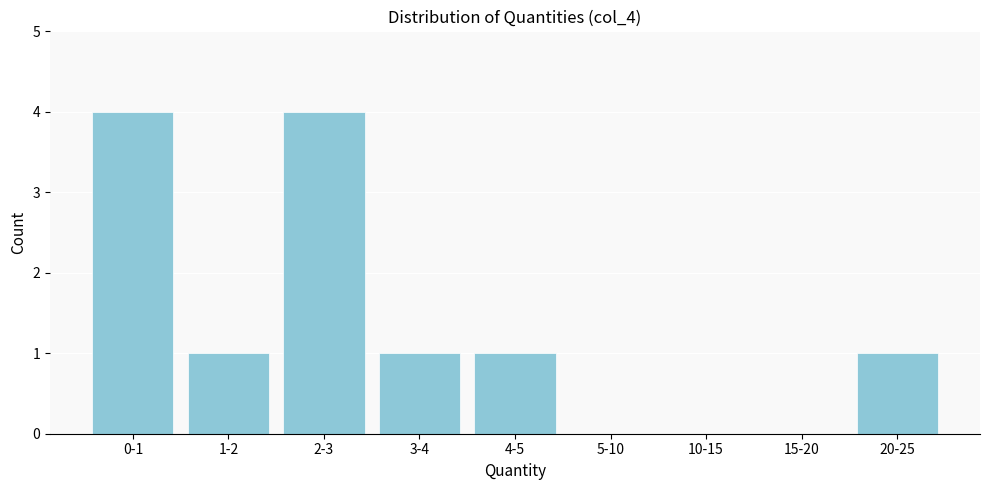

Reading left to right, list all the values displayed in this chart.

0-1=4	1-2=1	2-3=4	3-4=1	4-5=1	5-10=0	10-15=0	15-20=0	20-25=1